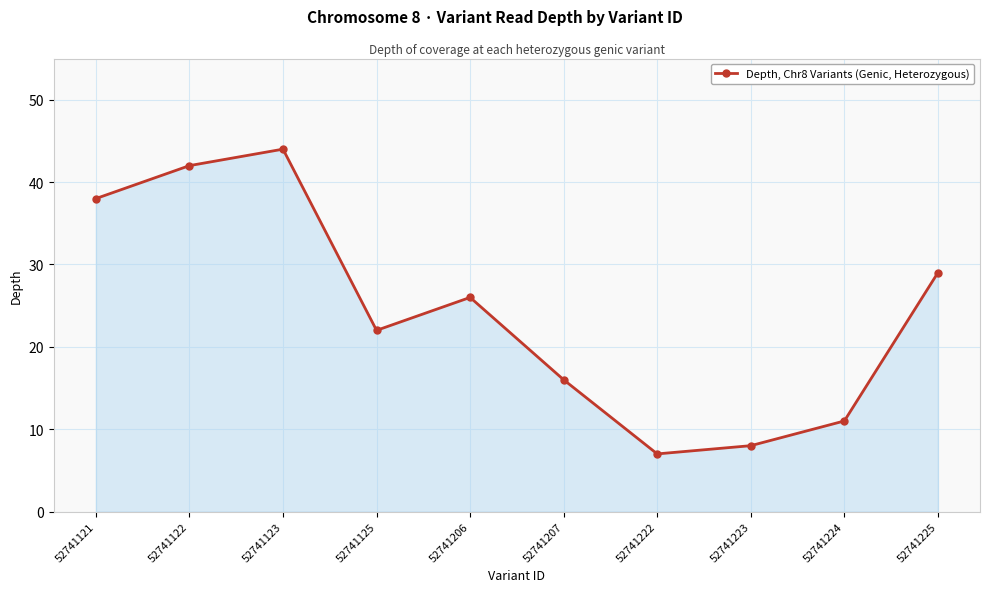

True or false: the data shows 7 at 52741222.

True